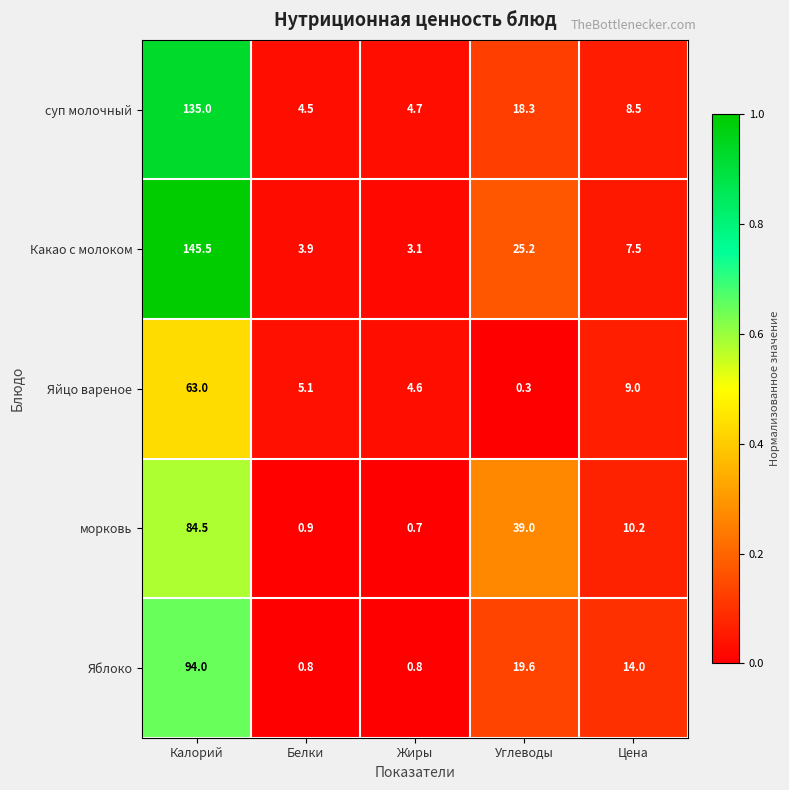

Reading right to left, list all the values displayed in this chart.

суп молочный: 8.5	18.3	4.7	4.5	135.0
Какао с молоком: 7.5	25.2	3.1	3.9	145.5
Яйцо вареное: 9.0	0.3	4.6	5.1	63.0
морковь: 10.2	39.0	0.7	0.9	84.5
Яблоко: 14.0	19.6	0.8	0.8	94.0